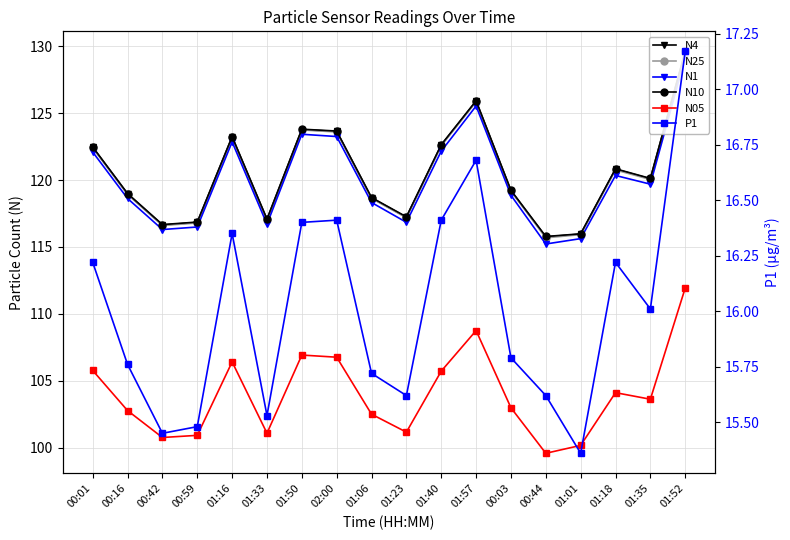

How many lines are shown in the chart?

6